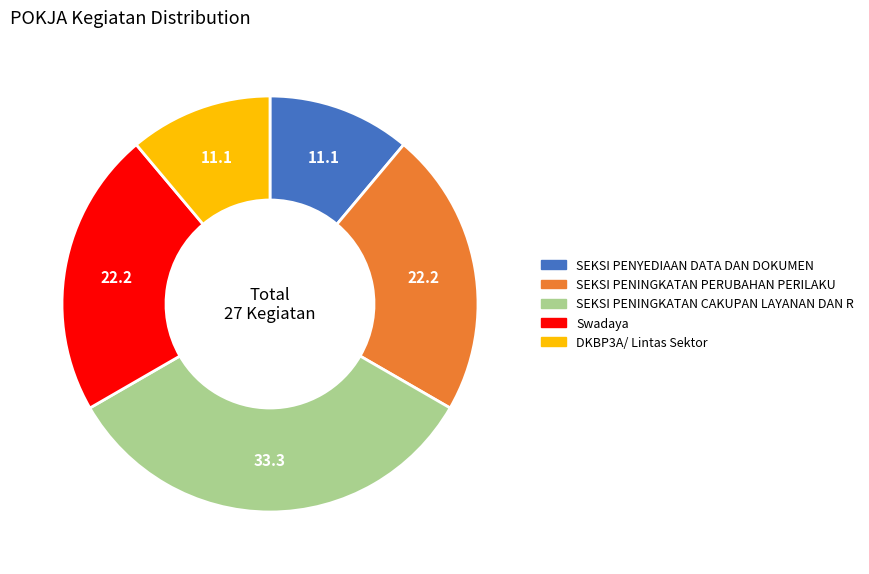

Combined, do Swadaya and SEKSI PENYEDIAAN DATA DAN DOKUMEN account for over 50%?

No